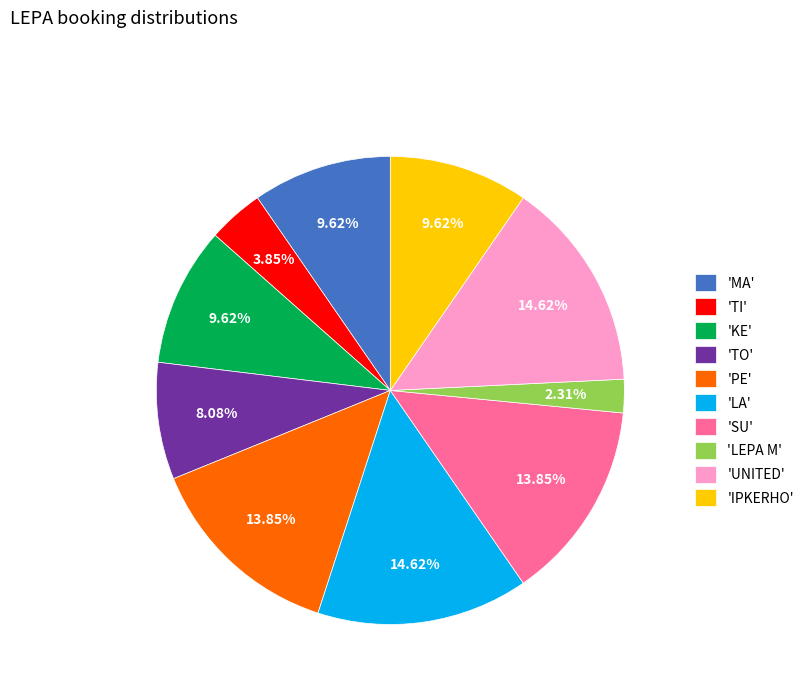

Count the number of slices in the pie.

10